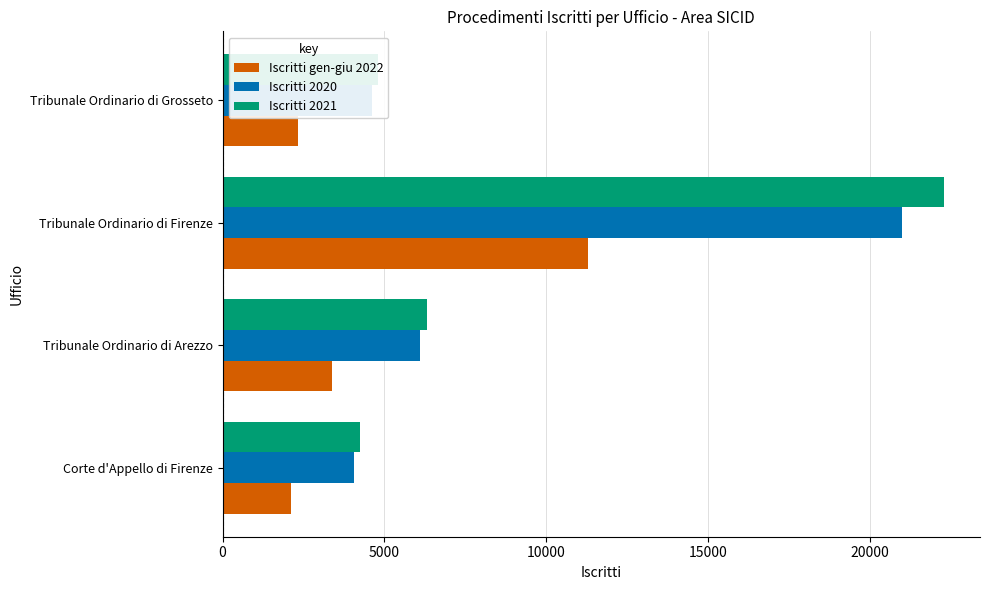

What is the average value of the Iscritti 2021 series?

9409